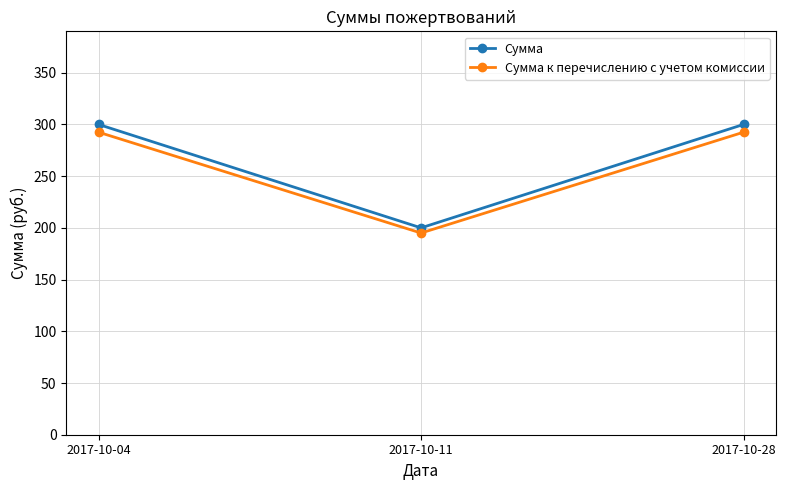

The value of Сумма at 2017-10-28 is 439.4. True or false?

False